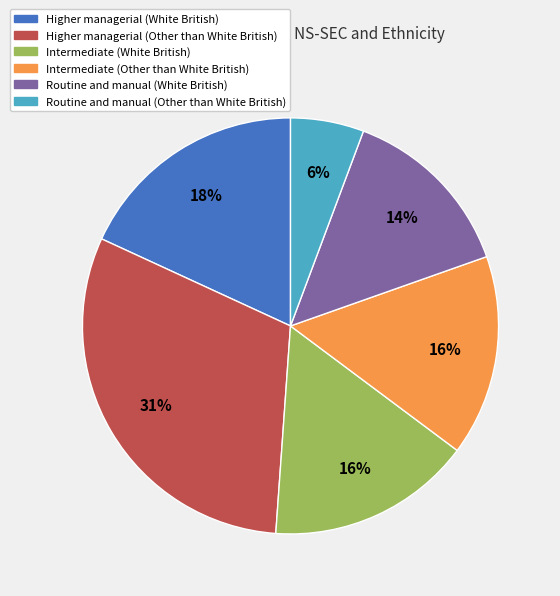

To the nearest percent, what is the difference between the largest and smallest slice percentages?

25%